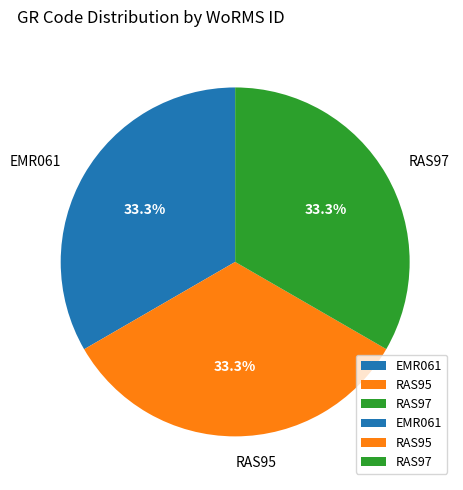

Is there a majority slice in this chart?

No